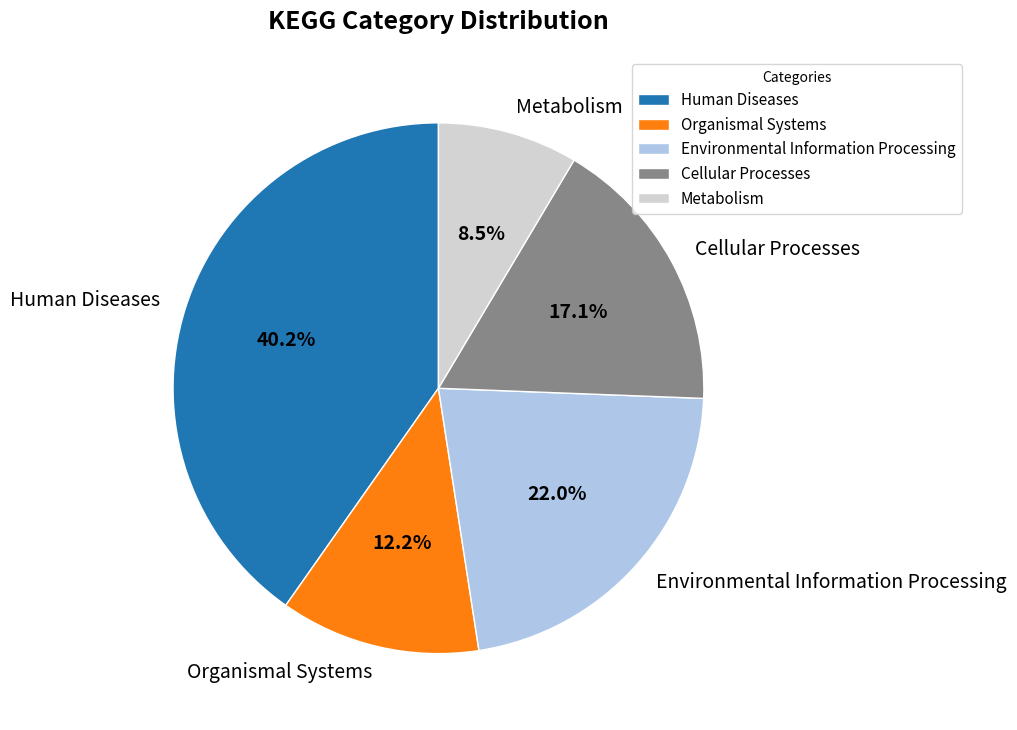

To the nearest percent, what is the average slice percentage?

20%